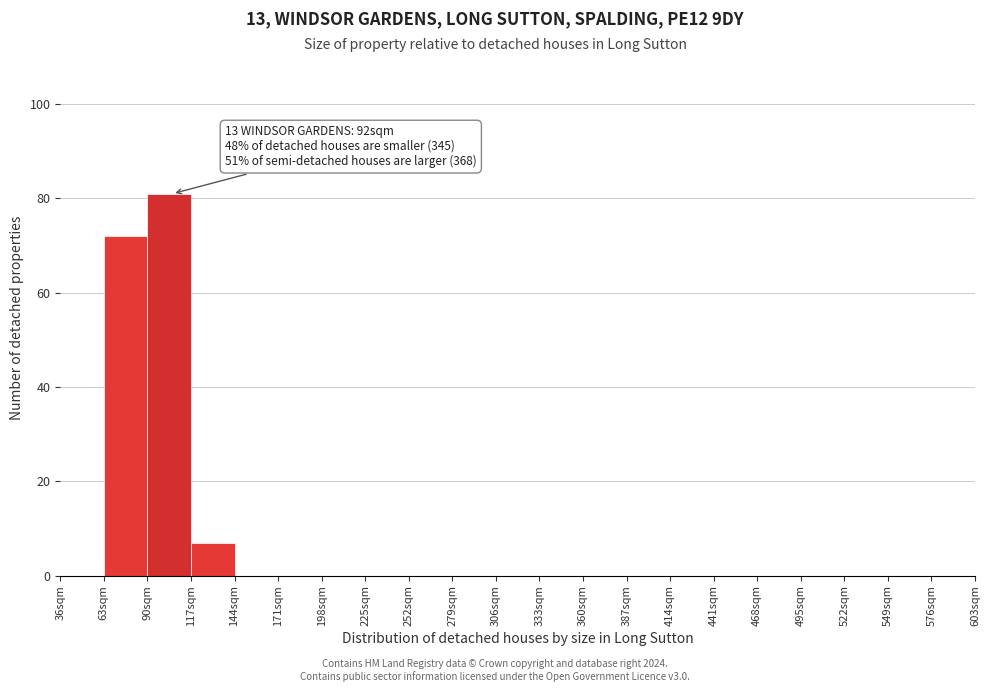

Which range on the x-axis has the tallest bar?

90 to 117